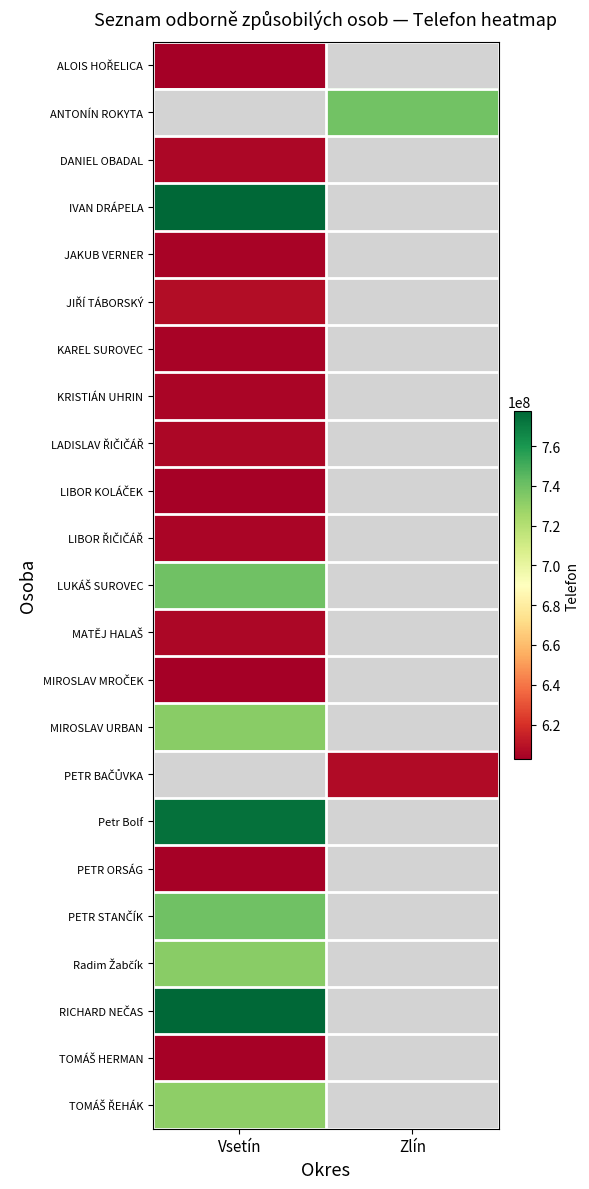

At which label does MIROSLAV MROČEK reach its peak?

Vsetín